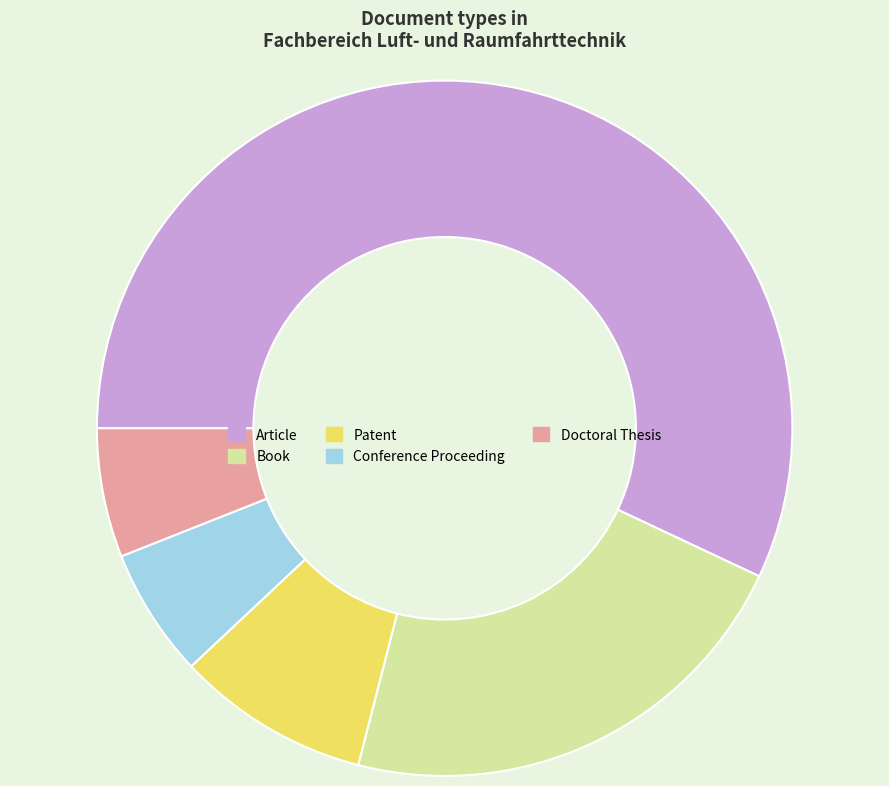

What is the ratio of the value at Article to the value at Doctoral Thesis?

9.5